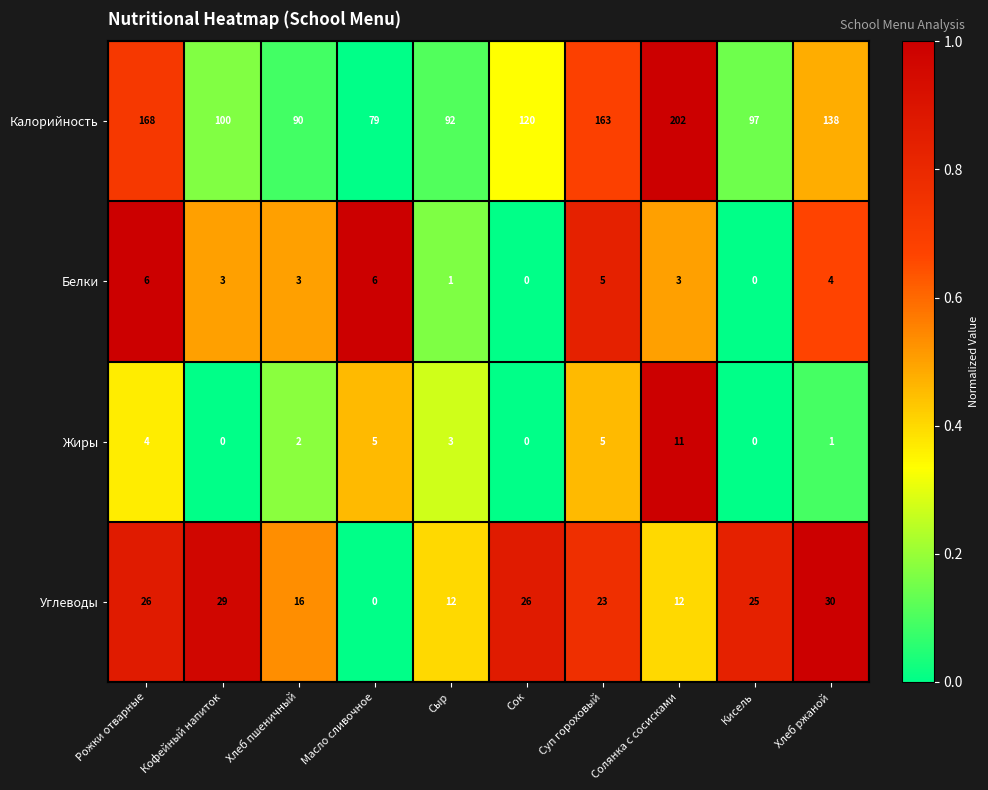

At which category is the sum across all series the highest?

Солянка с сосисками